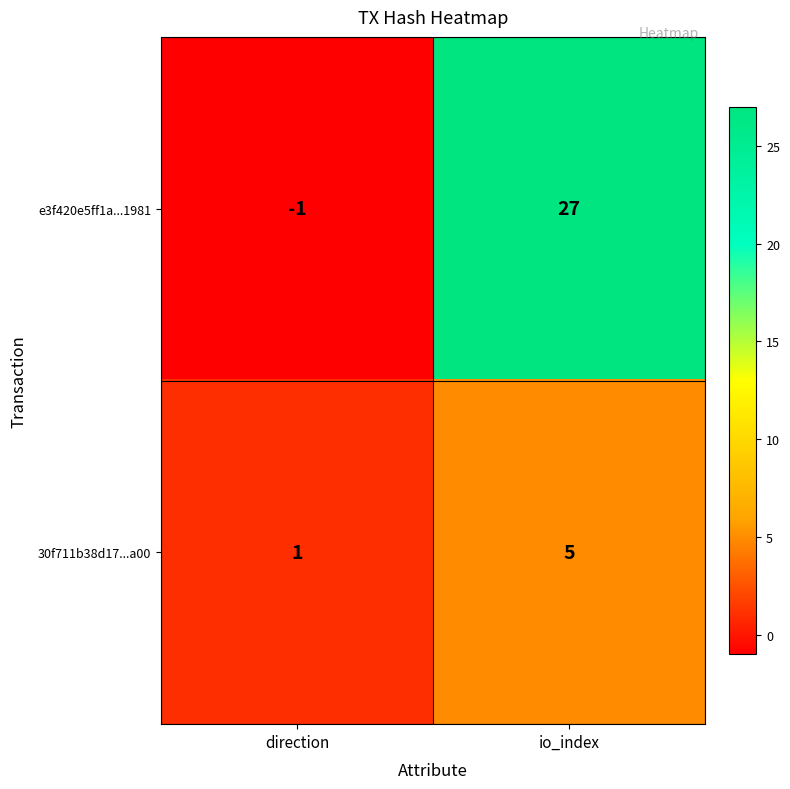

Is it true that 30f711b38d17...a00 equals 8 at io_index?

False